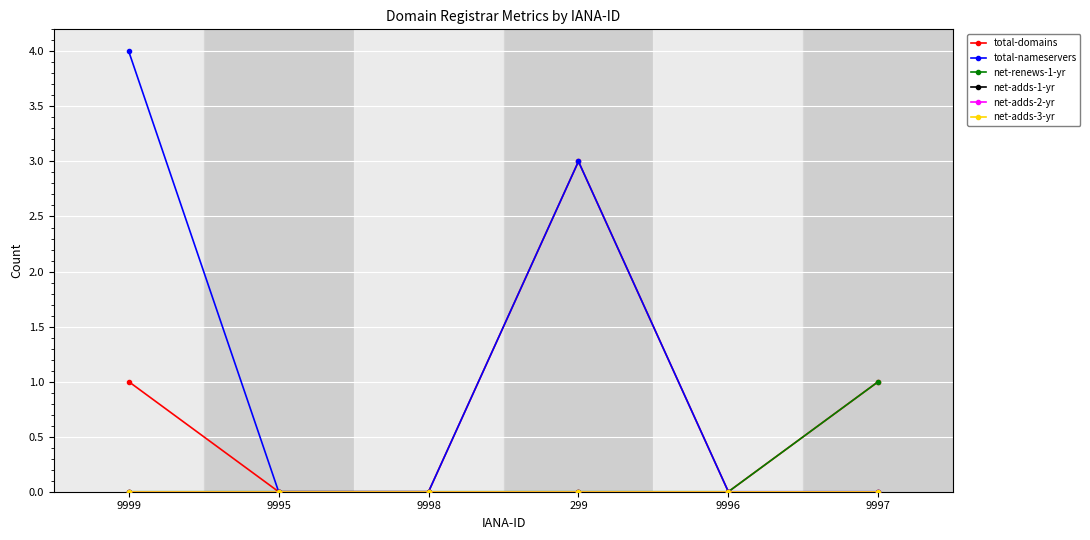

Which series has the largest total across all categories?

total-nameservers